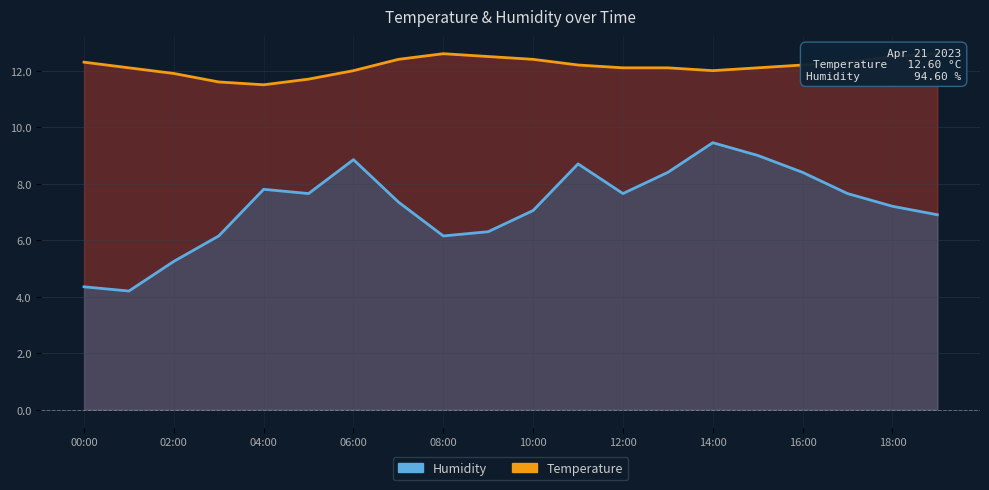

What is the approximate value of humidity at 12:00?

7.6